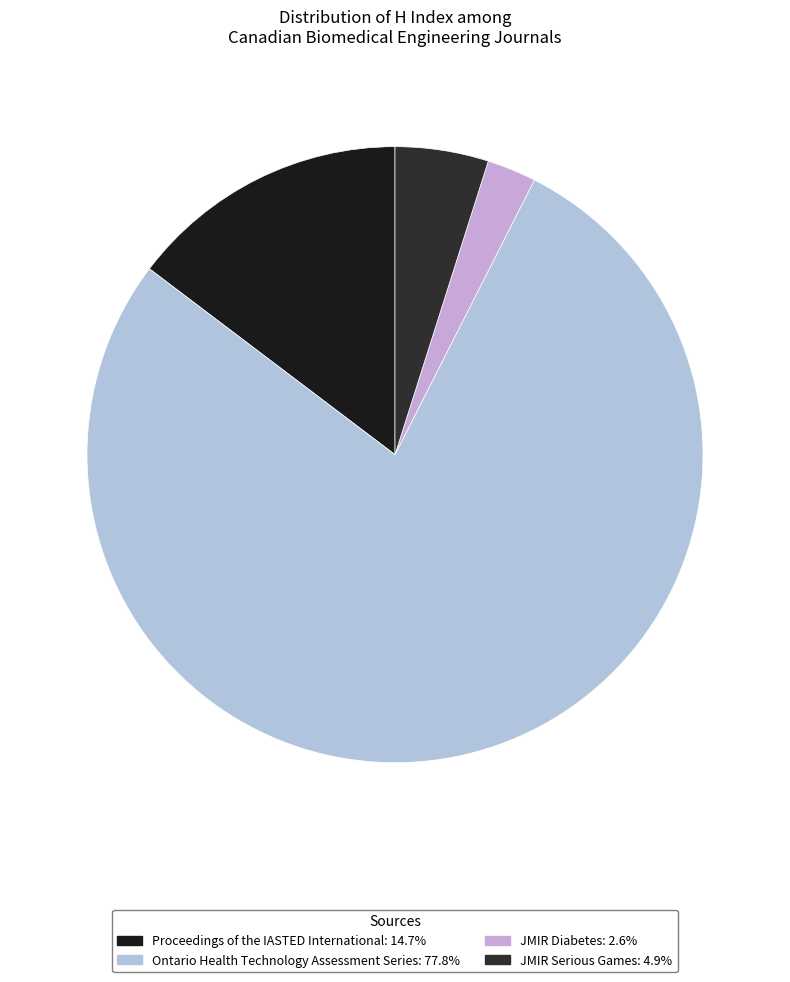

What is the largest slice in the pie chart?

Ontario Health Technology Assessment Series